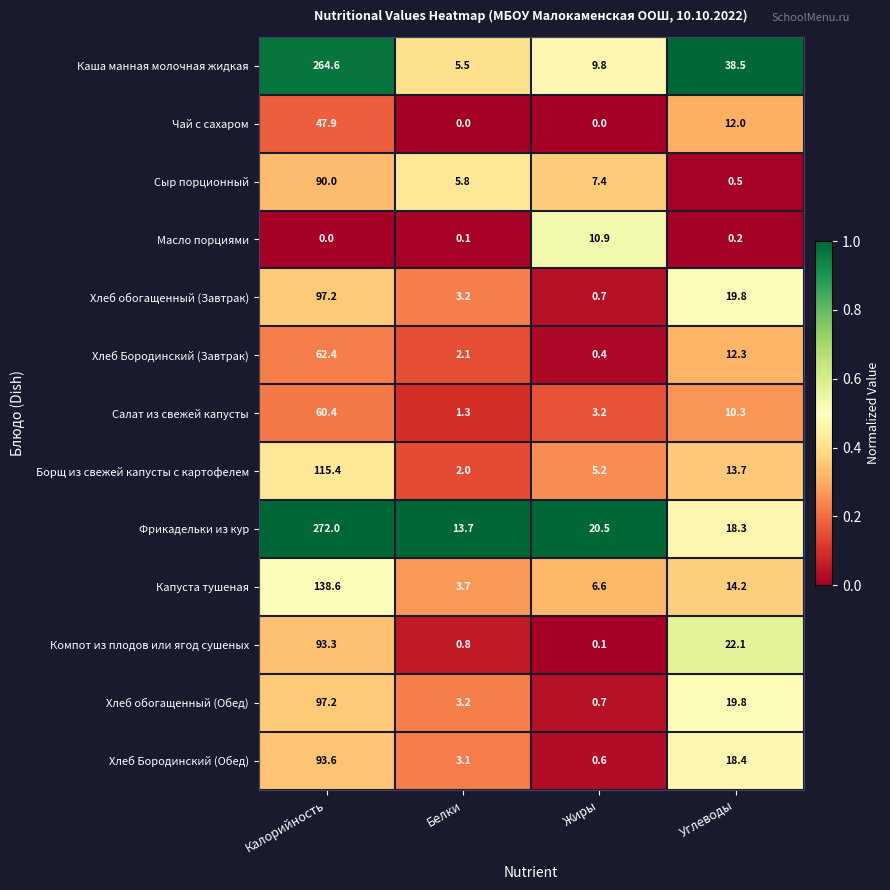

What is the total value across all series at Жиры?

66.1